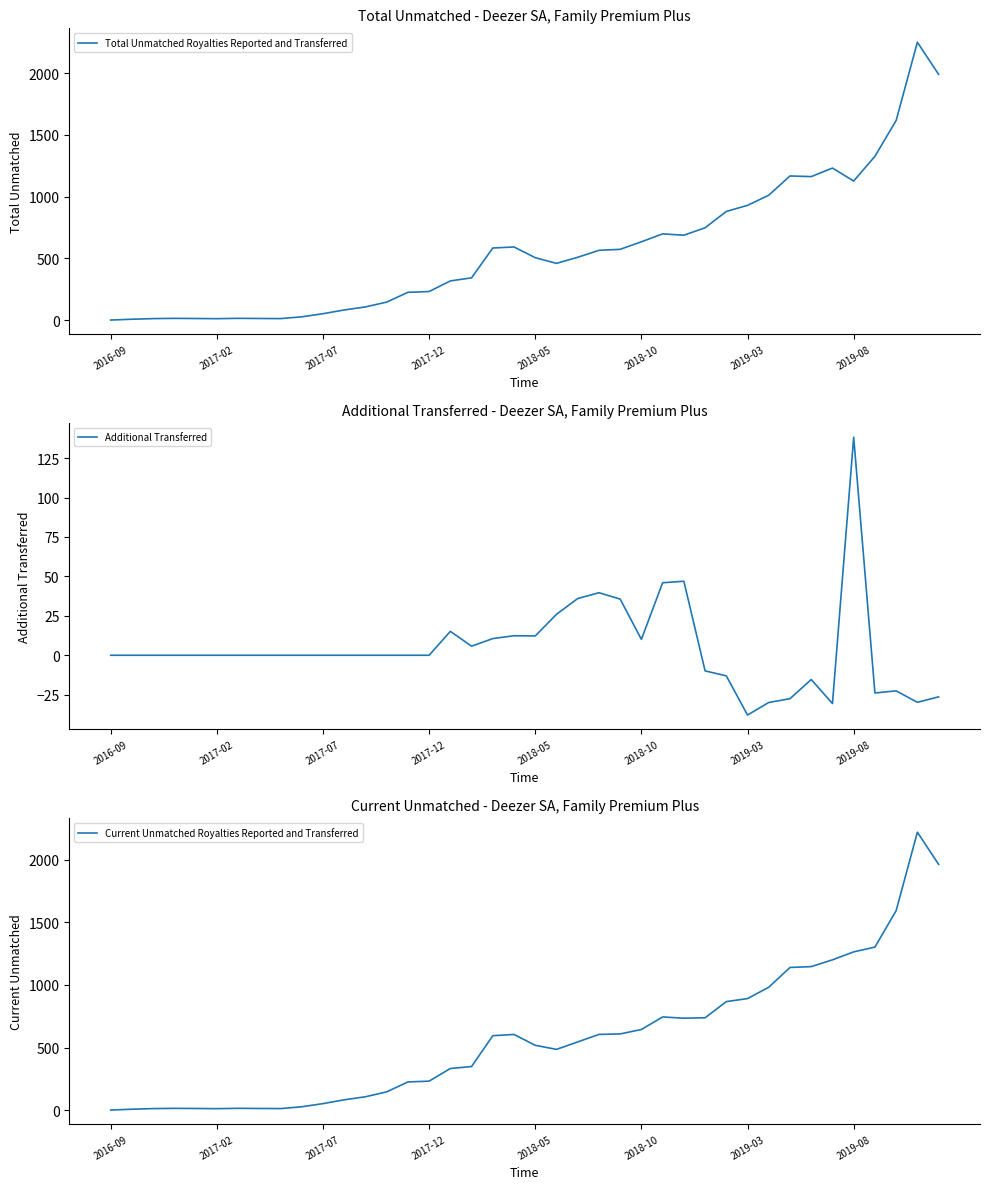

Which category has the lowest value in the Additional Transferred series?

2019-03